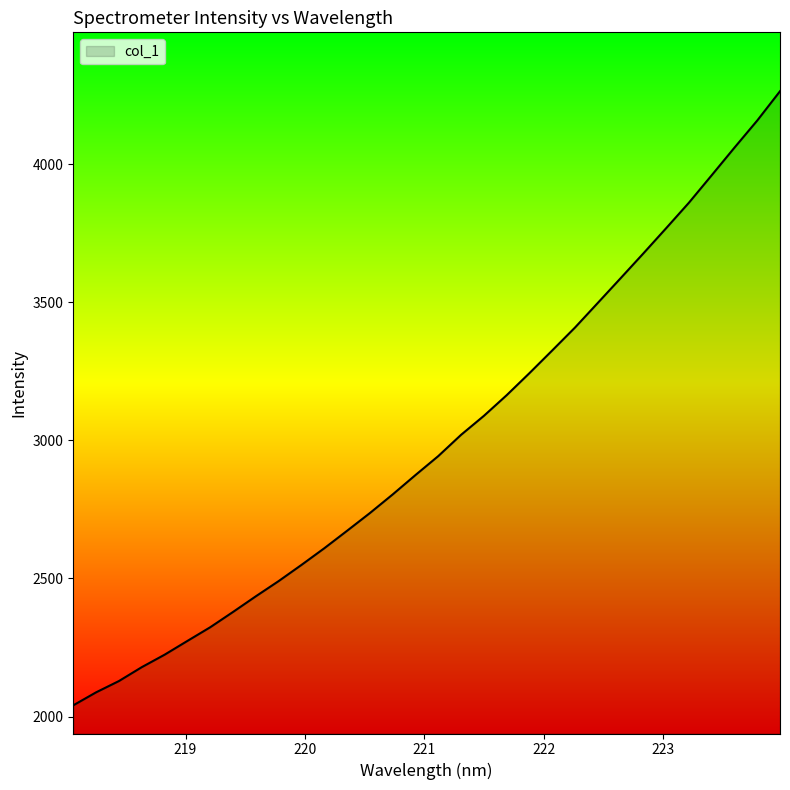

What is the greatest value displayed?

4263.5